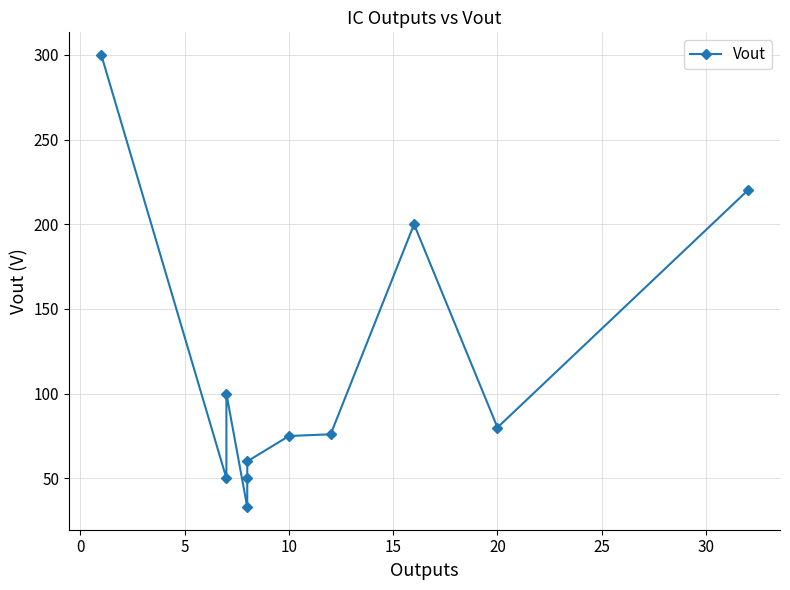

What is the value of the 8th point from the left?

76